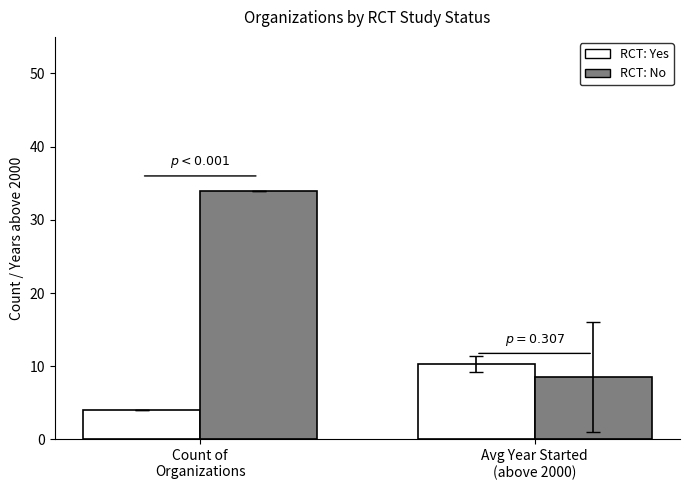

At which category does the chart reach its minimum across all series?

Count of
Organizations